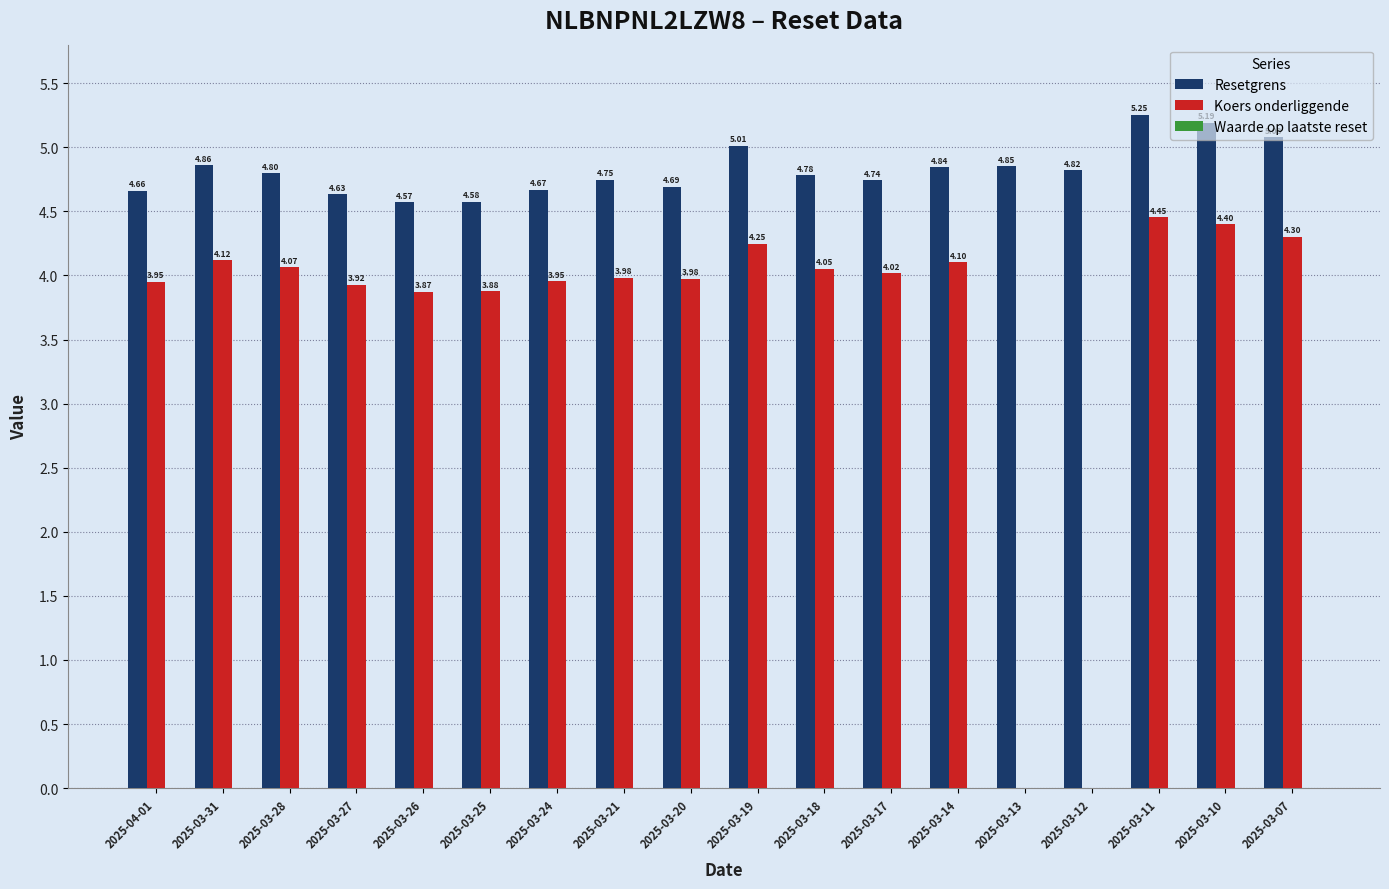

Are the bars horizontal?

No